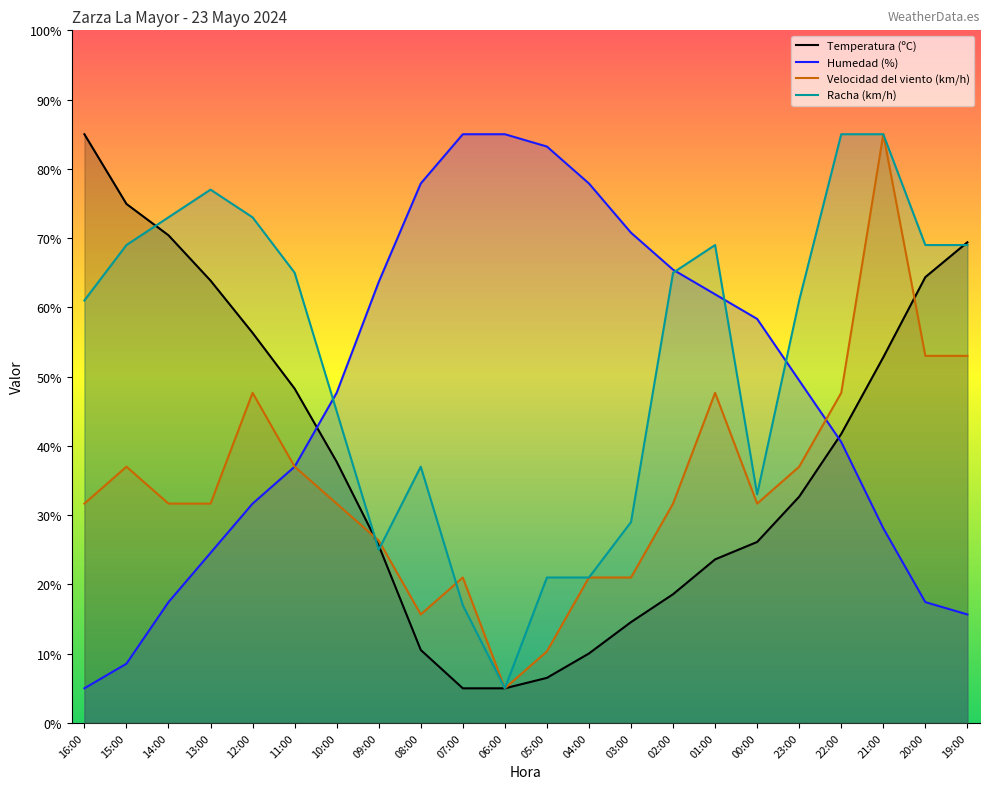

How many lines are shown in the chart?

4